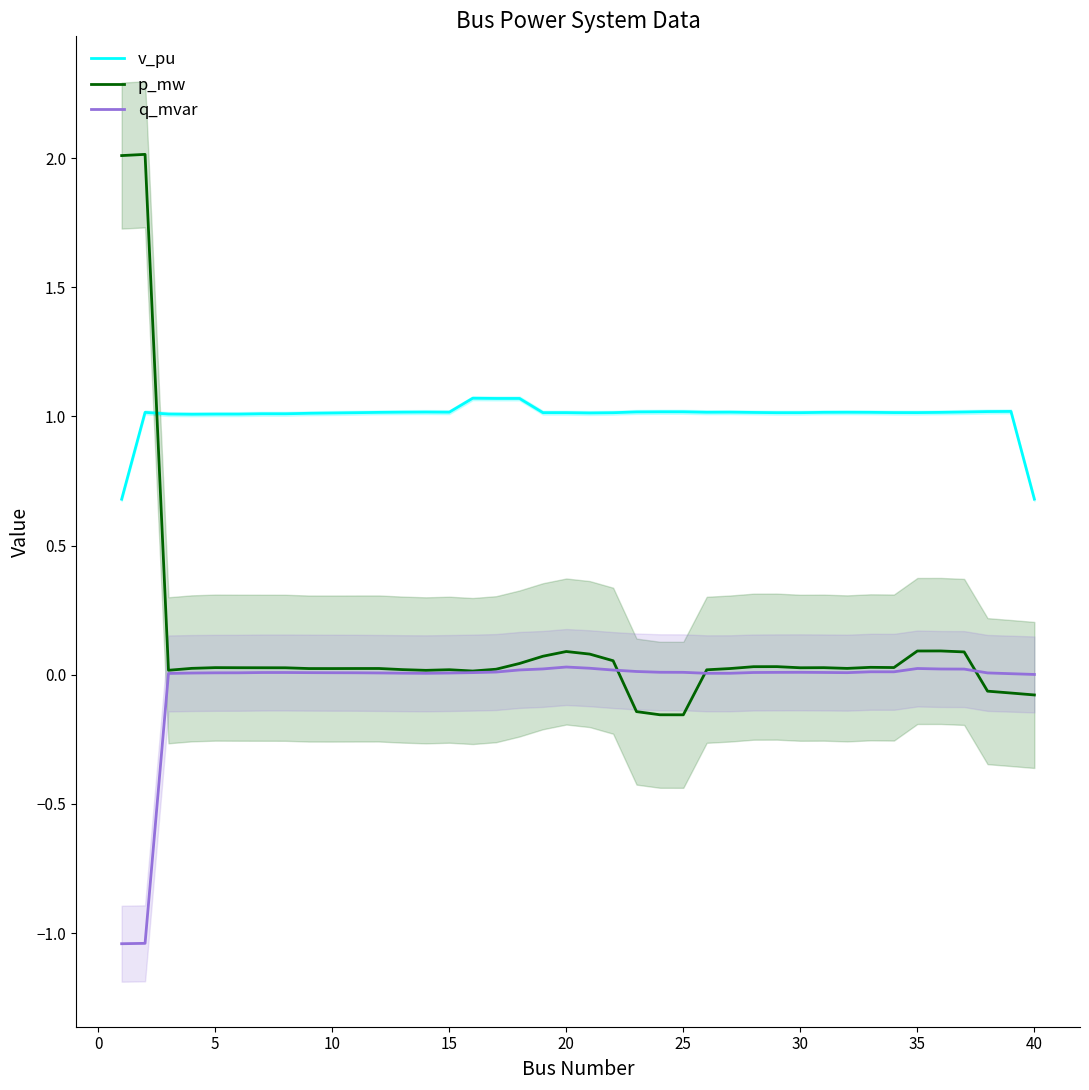

At 20, list the series in order from smallest to largest.

q_mvar, p_mw, v_pu